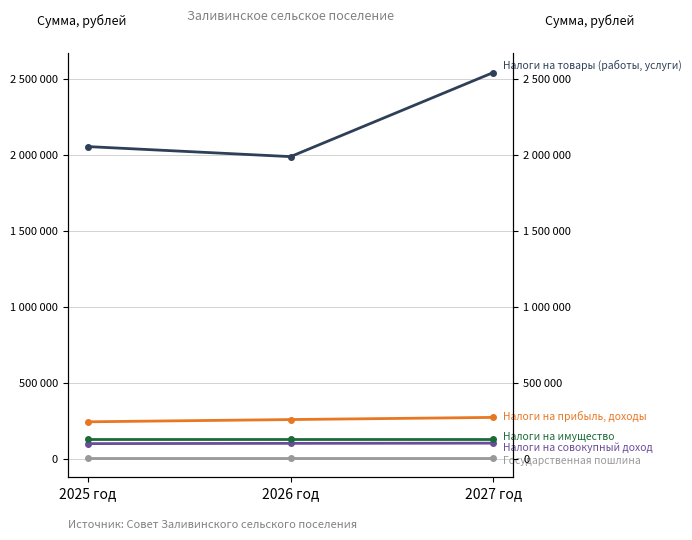

Does the chart display data point markers on the line(s)?

Yes